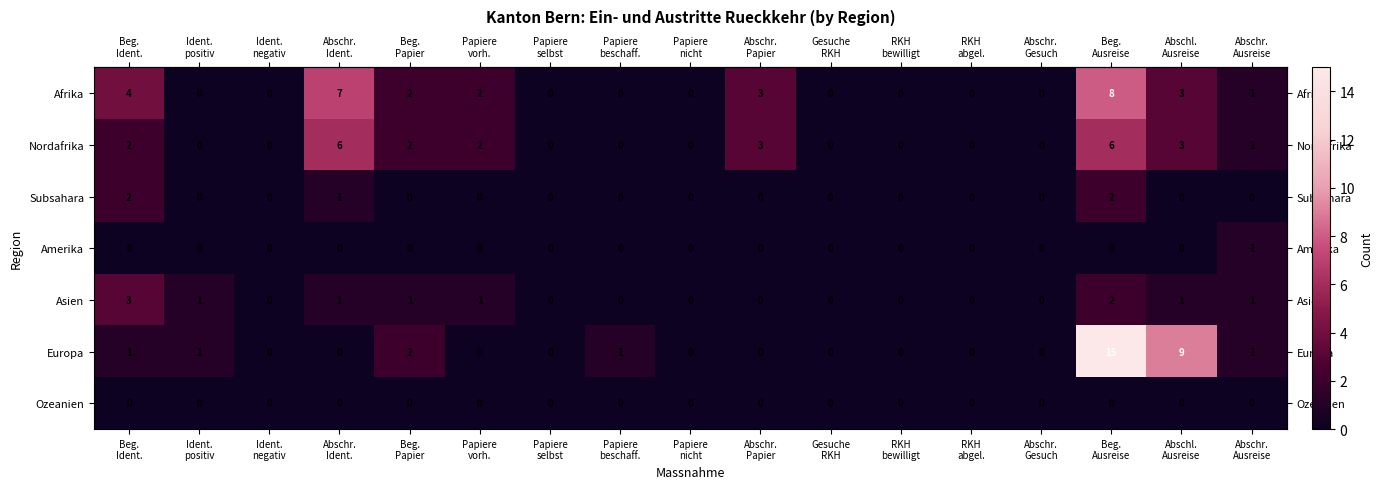

What is the greatest value displayed?

15